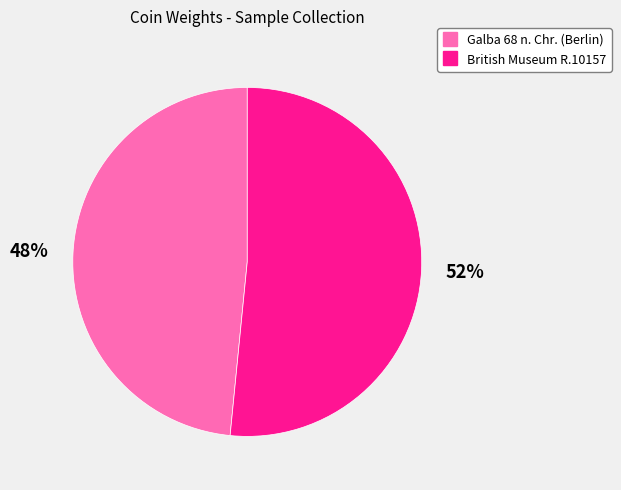

To the nearest percent, what is the average slice percentage?

50%